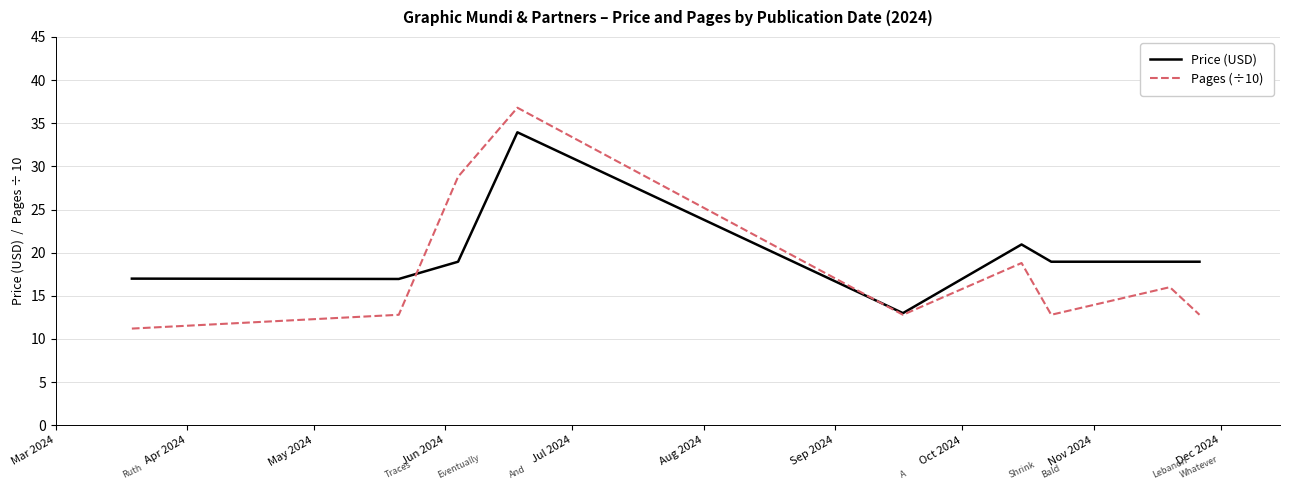

Rank the series by their maximum value, from highest to lowest.

Pages (÷10), Price (USD)